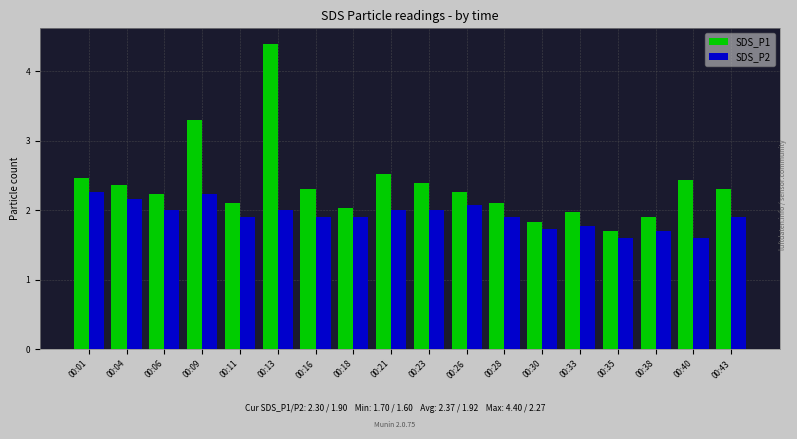

What is the spread (max minus min) of values at 00:30?

0.1